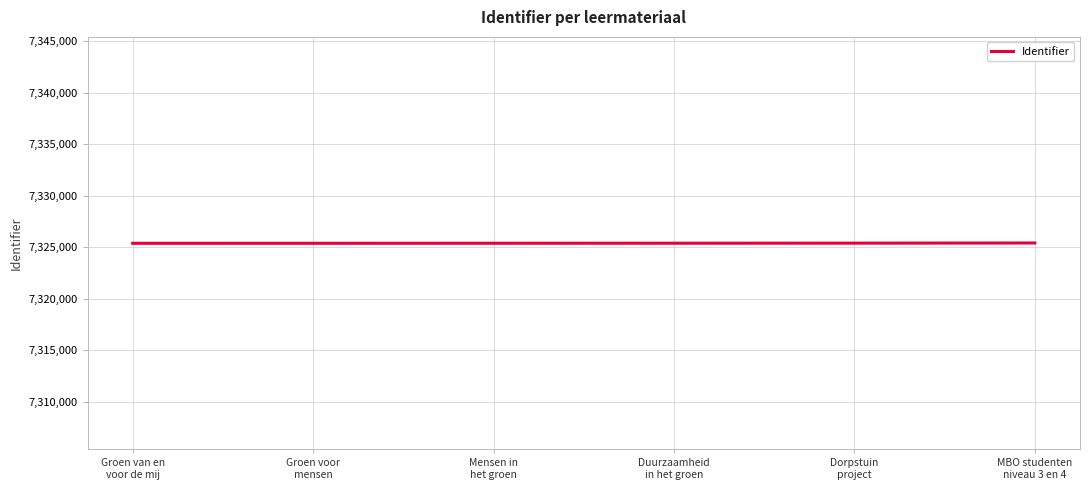

What is the smallest value displayed?

7325398